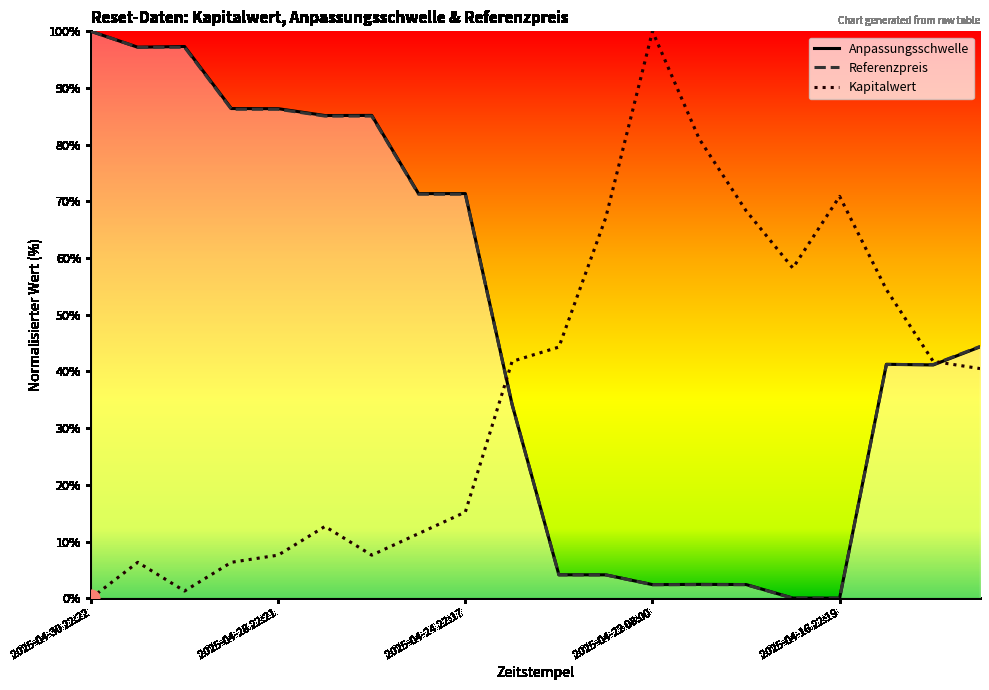

What is the total value across all series at 2025-04-22 08:00?

104.8